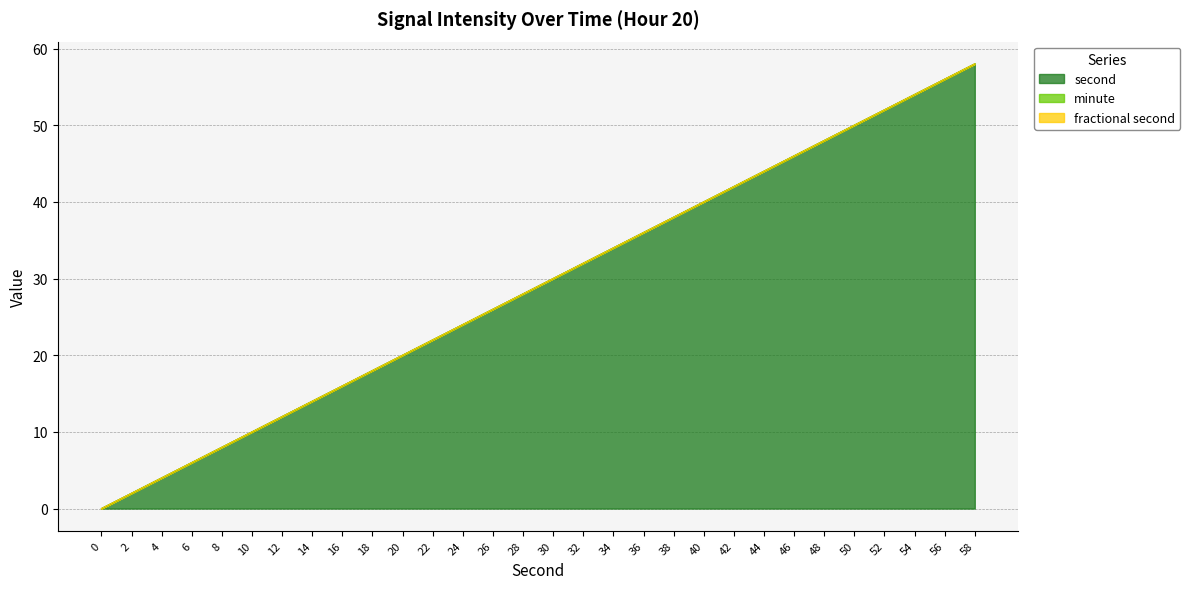

True or false: fractional second has more than 0 points higher than both neighbors.

False